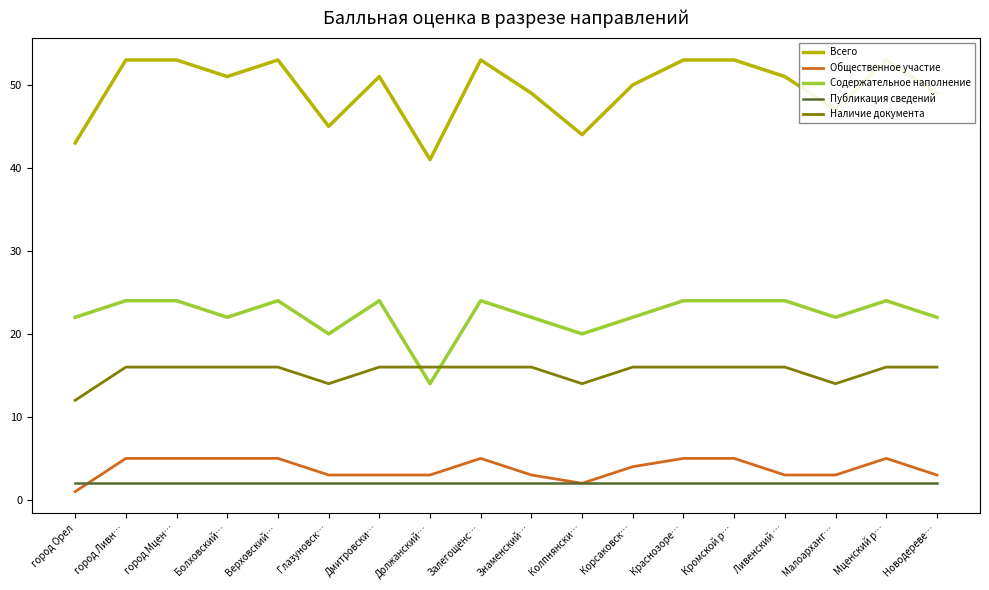

Which series has the largest range (max minus min)?

Всего